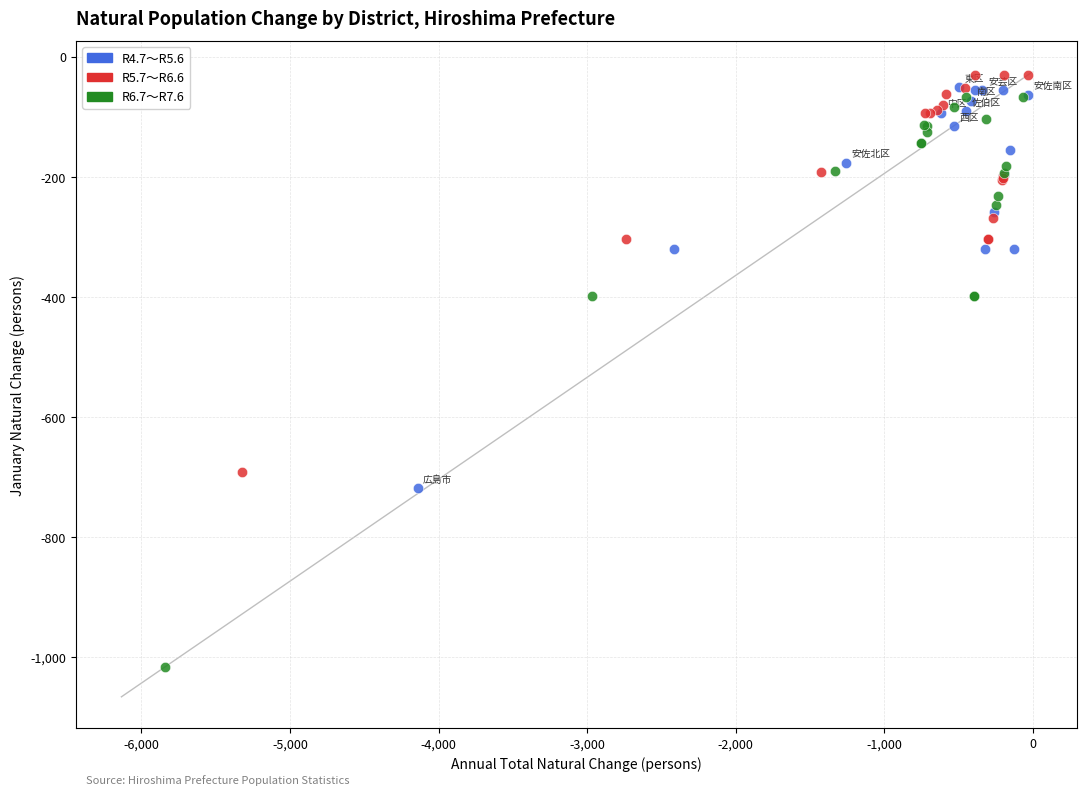

Which series reaches the minimum Y coordinate?

R6.7～R7.6